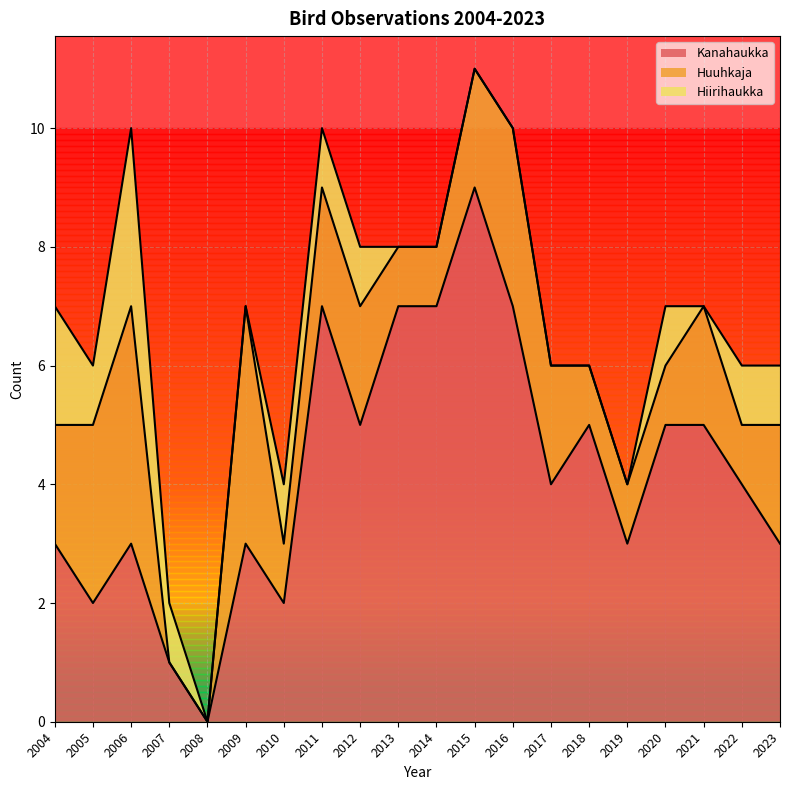

List the series in order of their overall mean, highest first.

Kanahaukka, Huuhkaja, Hiirihaukka